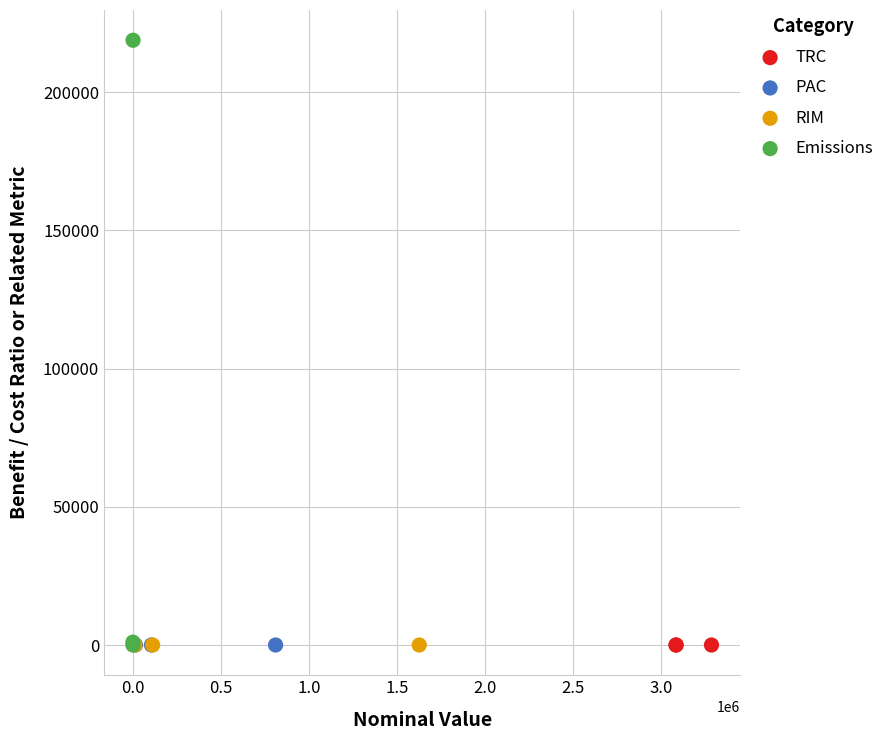

Which series has the widest spread of Y values?

Emissions